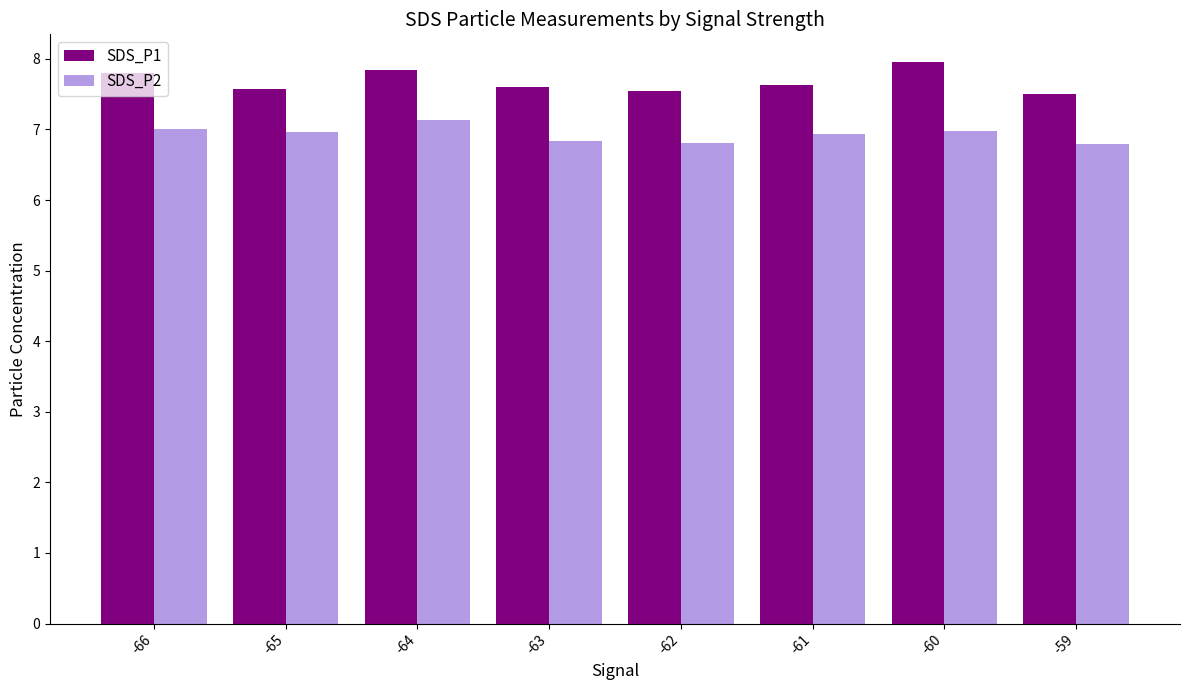

Rank the series by their average value, from highest to lowest.

SDS_P1, SDS_P2